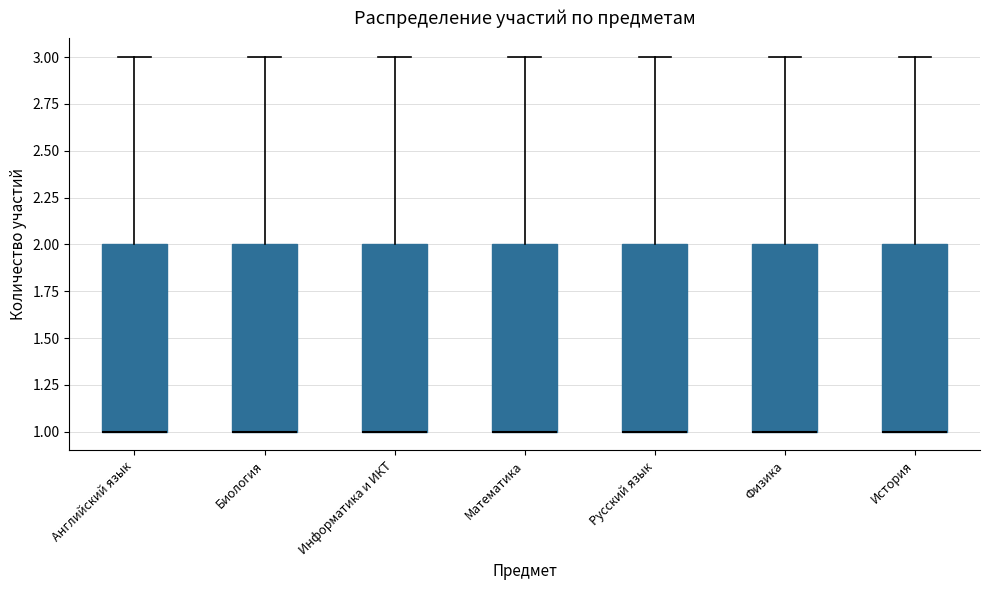

Where is the lower edge of the box for Физика on the y-axis? The values are not printed on the chart, so give them approximately, as read against the axis.

1